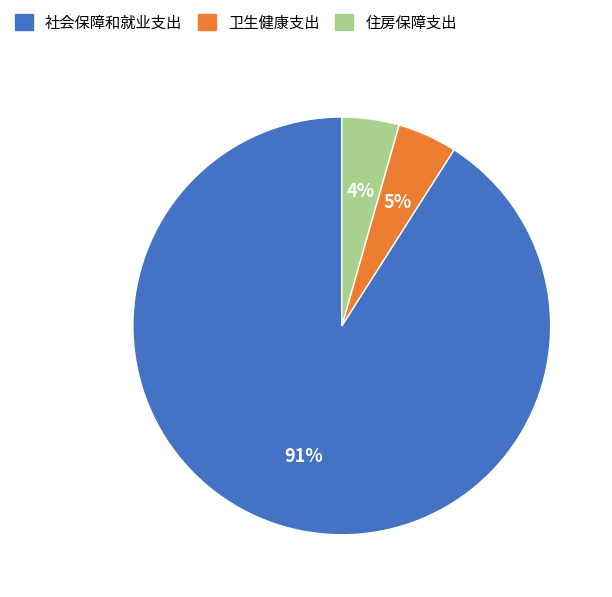

Is it true that 社会保障和就业支出 is 76% of the pie?

False